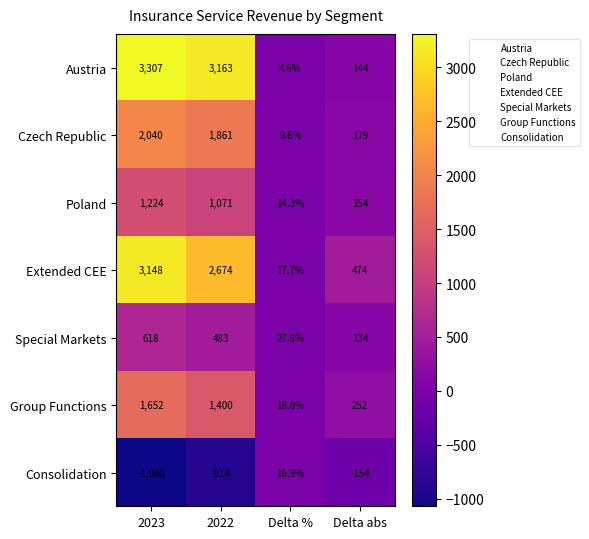

Which series has the largest total across all categories?

Austria